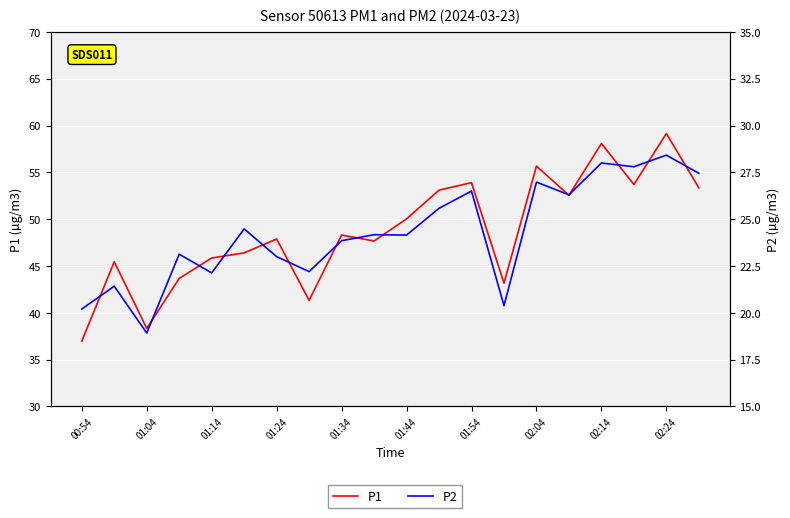

How many lines are shown in the chart?

2